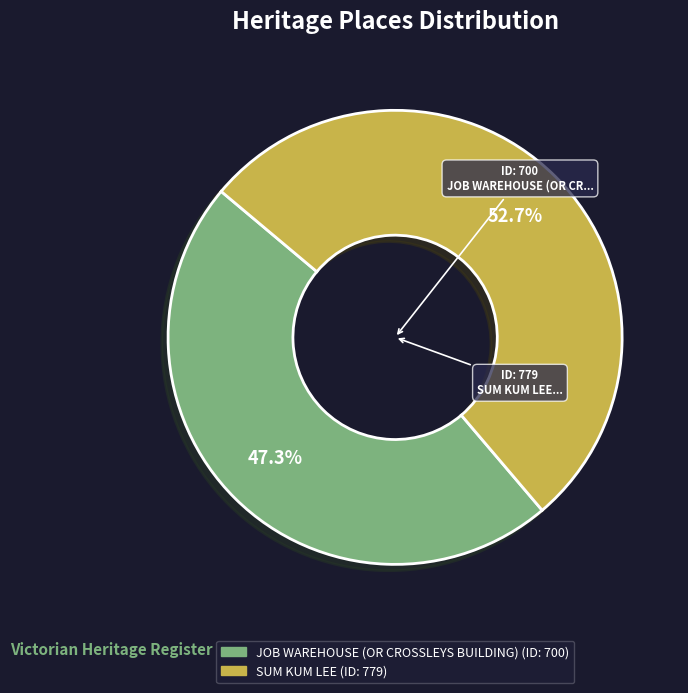

To the nearest percent, what portion does SUM KUM LEE represent?

53%